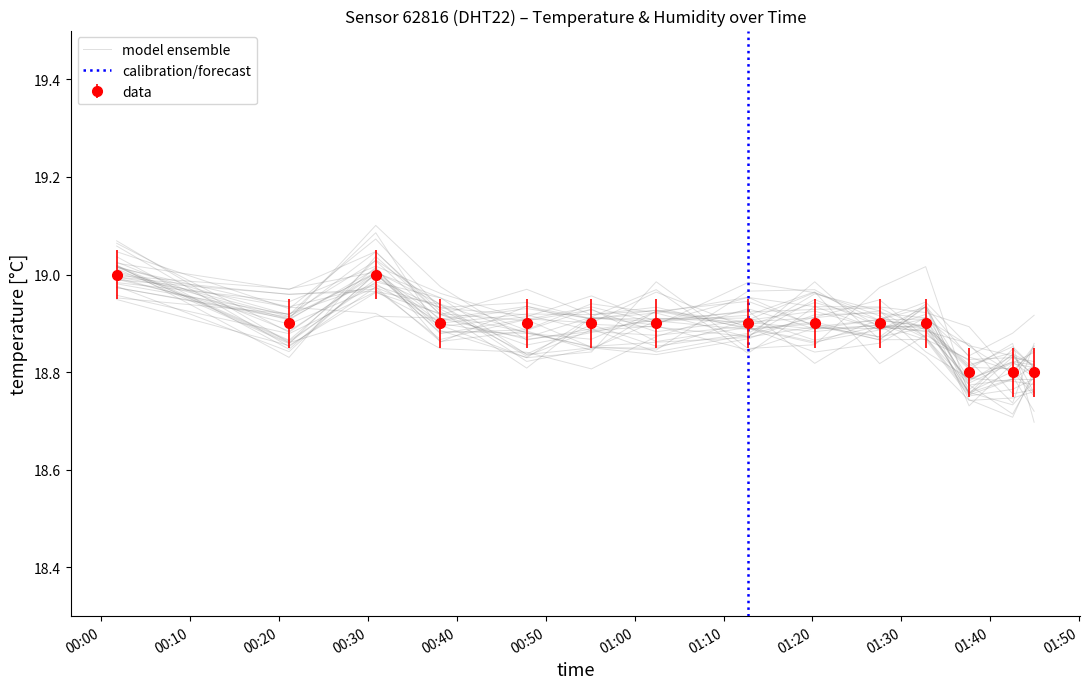

Where is the first local minimum?

2023-08-06T00:21:07